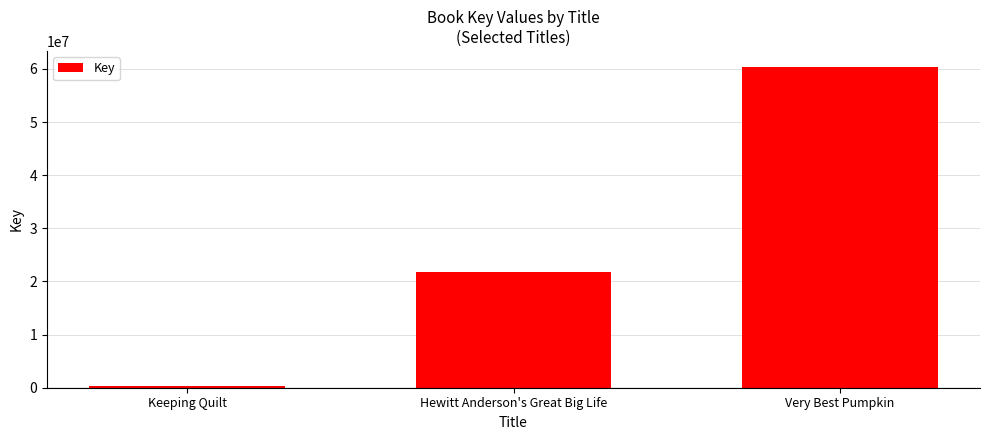

List the labels in order of value, smallest first.

Keeping Quilt, Hewitt Anderson's Great Big Life, Very Best Pumpkin